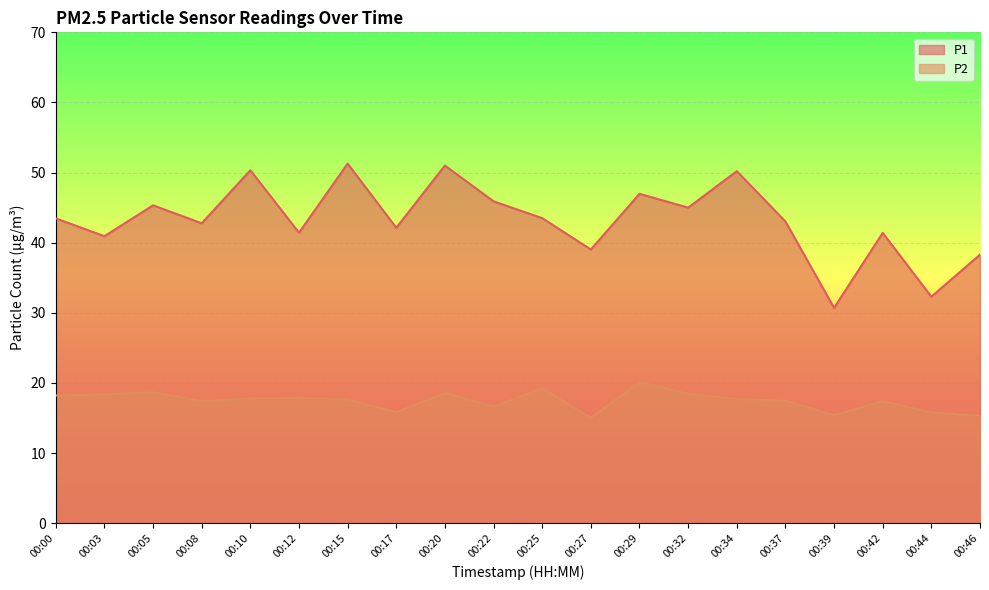

The value of P2 at 00:29 is 20.1. True or false?

True